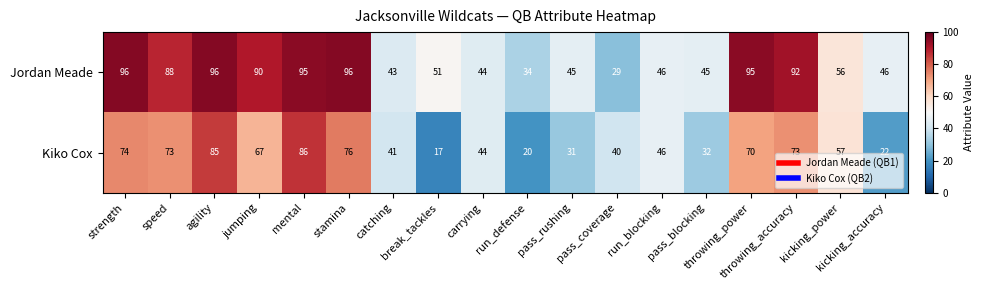

At jumping, list the series in order from smallest to largest.

Kiko Cox, Jordan Meade